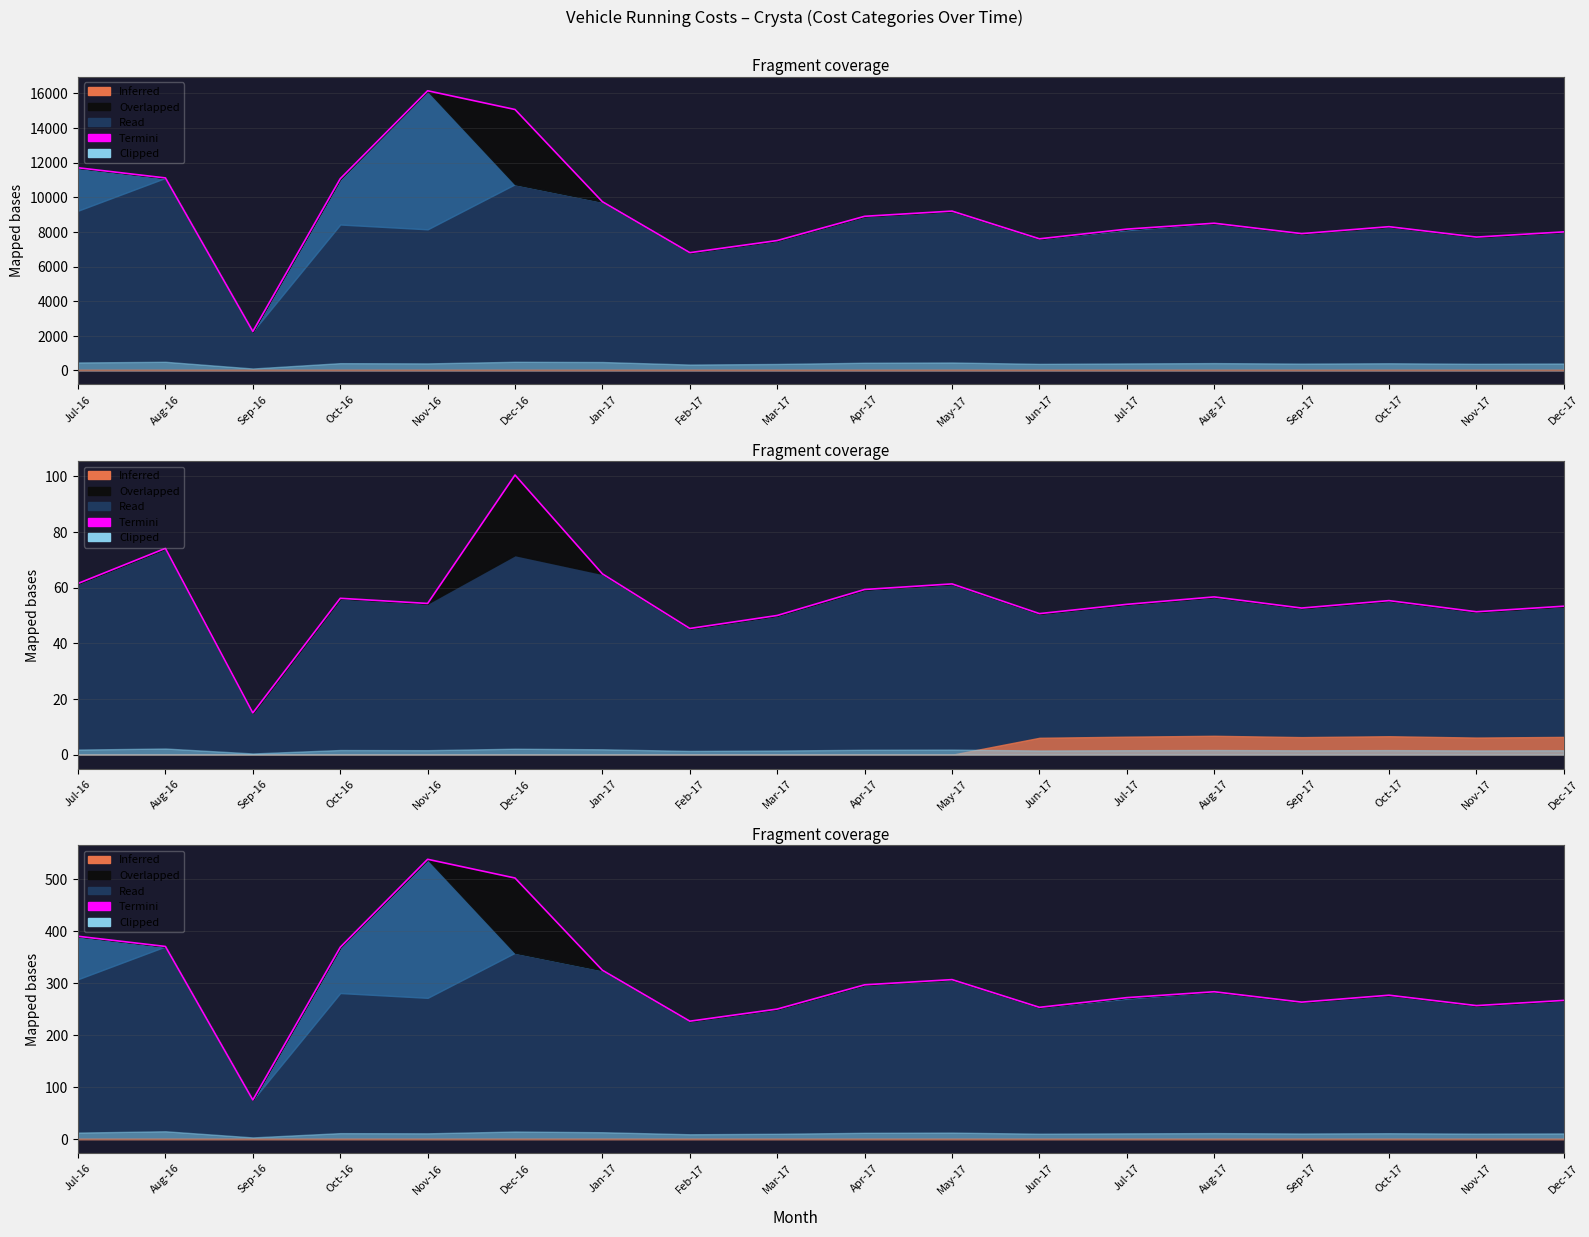

Approximately how many times larger is the value at Apr-17 compared to Sep-16?

4.0